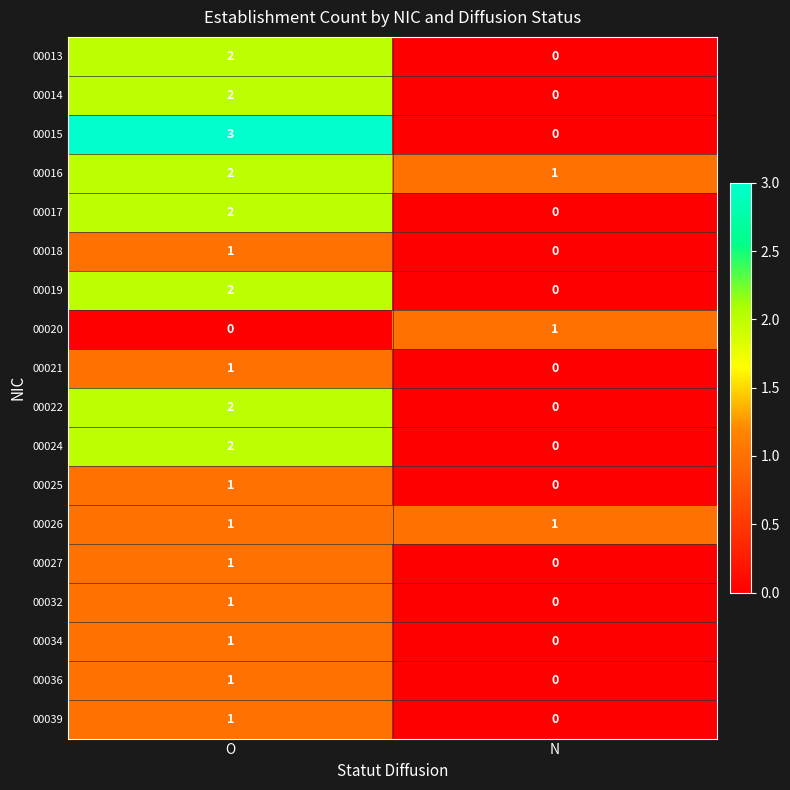

At which label is 00018 closest to 0?

N